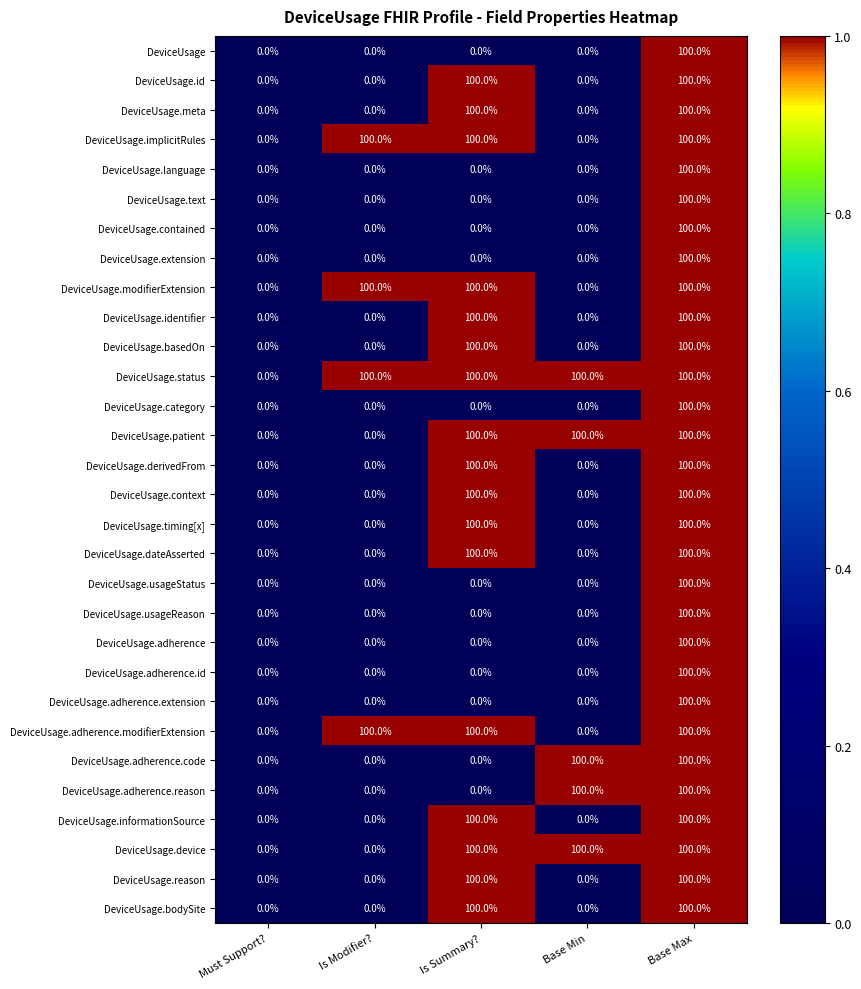

What is the maximum value for DeviceUsage.usageReason?

100